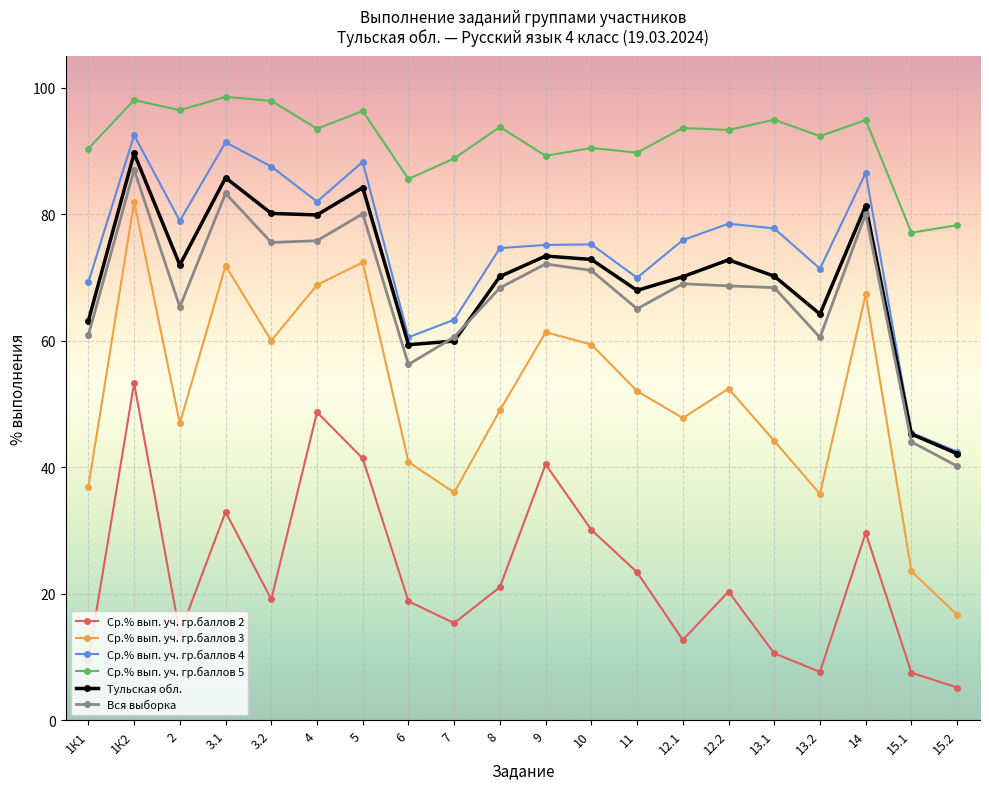

What is the difference between the highest and lowest values at 14?

65.3